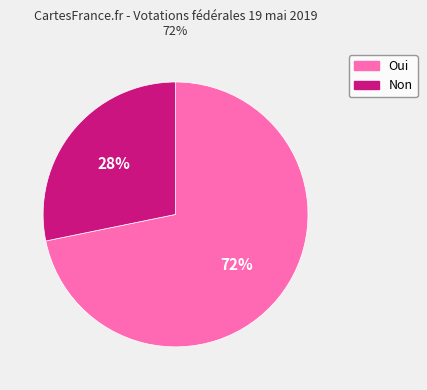

Is the sum of Oui and Non greater than half?

Yes